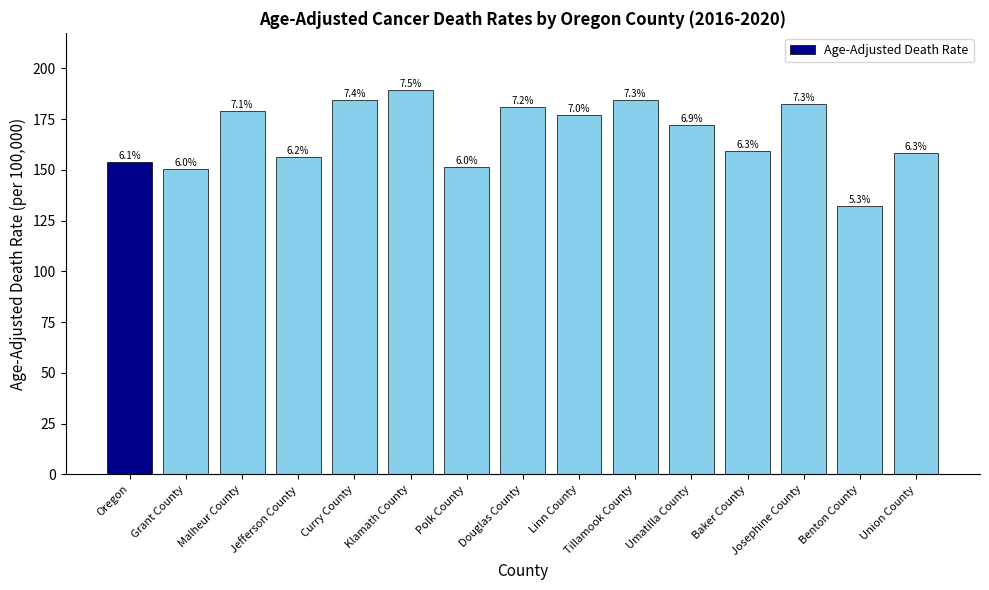

Rank the categories by value from lowest to highest.

Benton County, Grant County, Polk County, Oregon, Jefferson County, Union County, Baker County, Umatilla County, Linn County, Malheur County, Douglas County, Josephine County, Tillamook County, Curry County, Klamath County